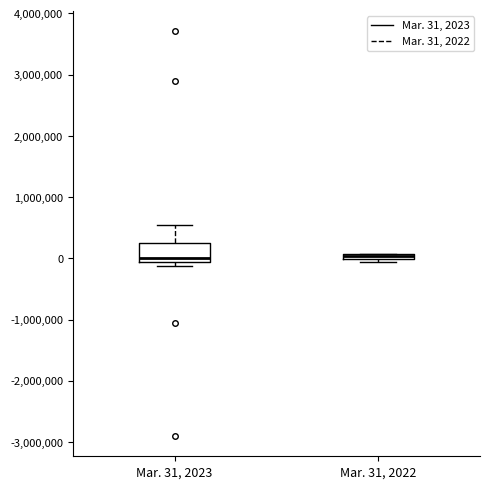

Where does the median line of the box for Mar. 31, 2023 sit on the y-axis? The values are not printed on the chart, so give them approximately, as read against the axis.

0